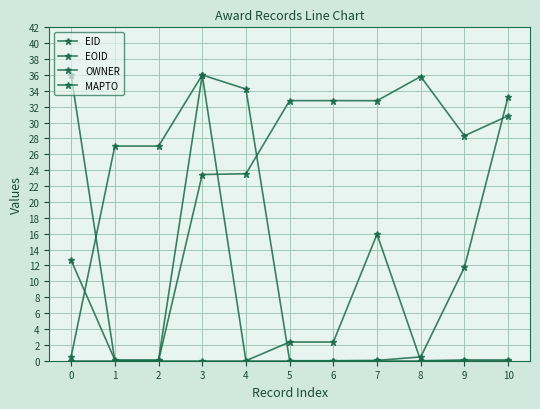

Reading left to right, what are all the values shown in this chart?

EID: 36.0	0.0	0.0	23.5	23.6	32.8	32.8	32.8	35.8	28.3	30.9
EOID: 0.5	27.0	27.0	36.0	34.2	0.0	0.0	0.0	0.5	11.8	33.3
OWNER: 12.7	0.1	0.1	36.0	0.0	2.4	2.4	15.9	0.0	0.1	0.1
MAPTO: 0.0	0.0	0.0	0.0	0.0	0.0	0.0	0.0	0.0	0.0	0.0